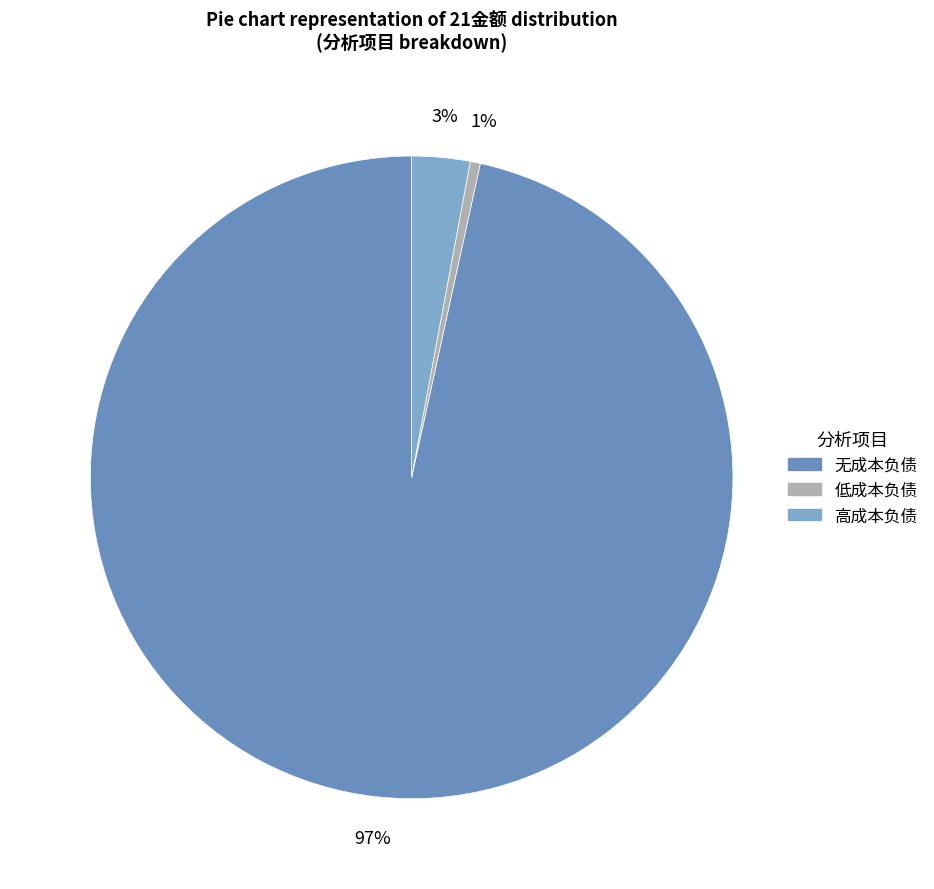

How many segments does this pie chart have?

3